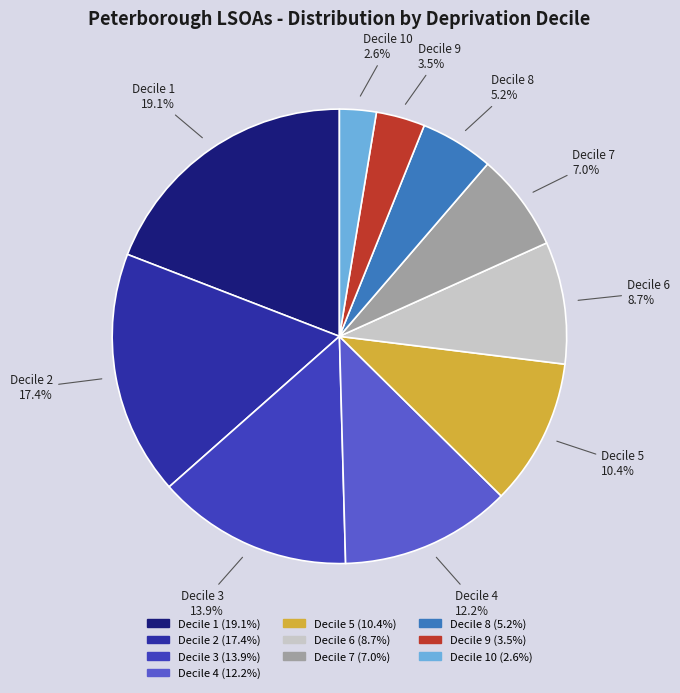

How many segments does this pie chart have?

10